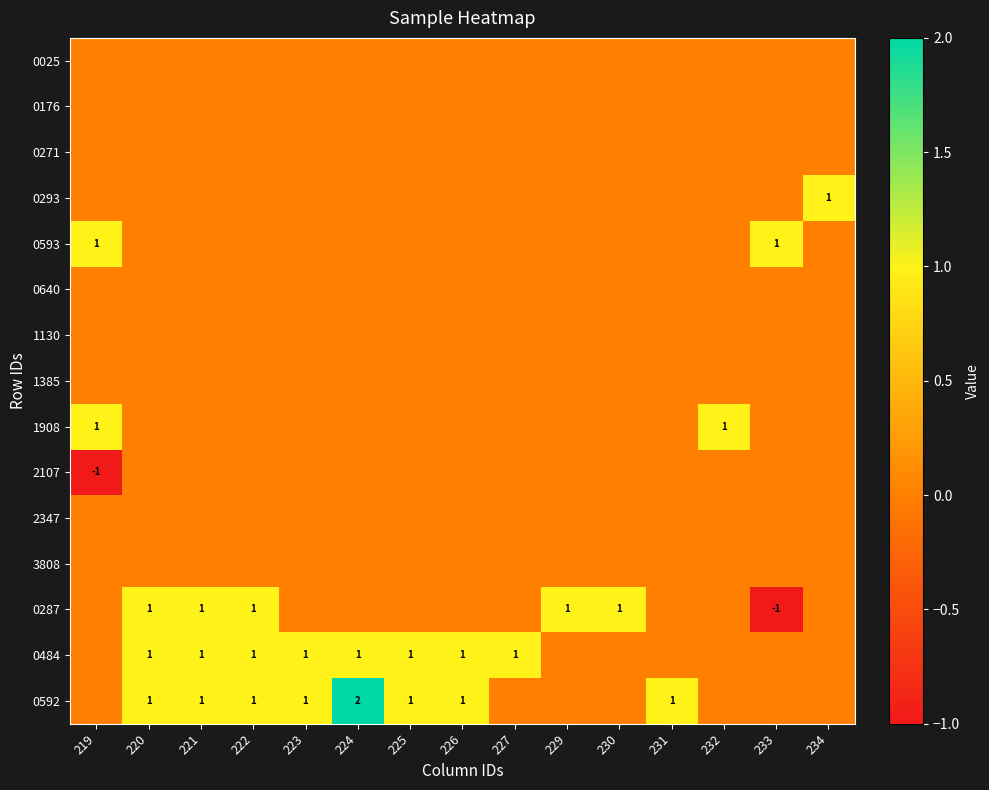

Which category has the highest value across all series?

224